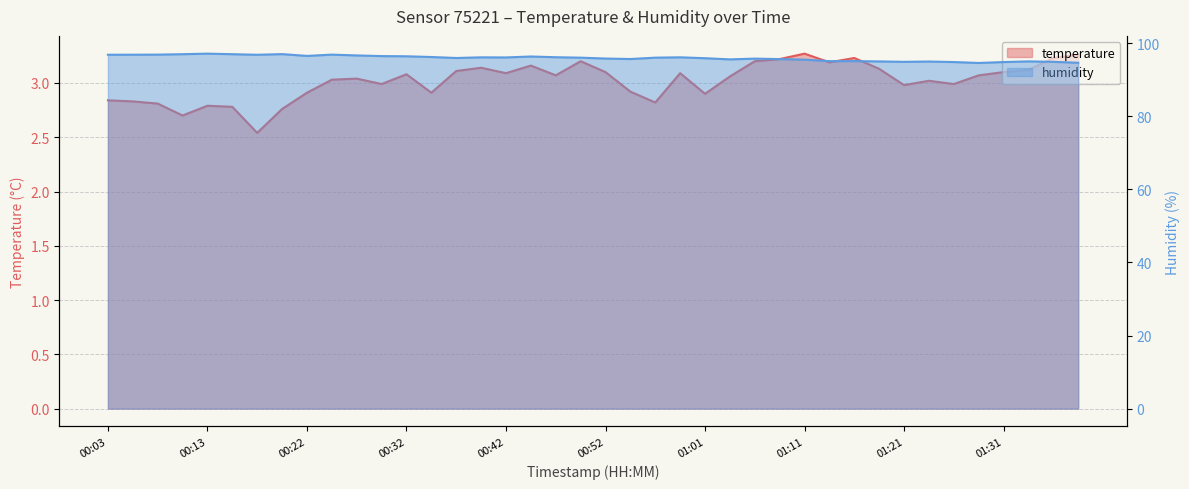

Reading left to right, list all the values displayed in this chart.

temperature: 00:03=2.8	00:05=2.8	00:08=2.8	00:10=2.7	00:13=2.8	00:15=2.8	00:18=2.5	00:20=2.8	00:22=2.9	00:25=3.0	00:27=3.0	00:30=3.0	00:32=3.1	00:35=2.9	00:37=3.1	00:40=3.1	00:42=3.1	00:44=3.2	00:47=3.1	00:49=3.2	00:52=3.1	00:54=2.9	00:57=2.8	00:59=3.1	01:01=2.9	01:04=3.1	01:06=3.2	01:09=3.2	01:11=3.3	01:14=3.2	01:16=3.2	01:18=3.1	01:21=3.0	01:23=3.0	01:26=3.0	01:28=3.1	01:31=3.1	01:33=3.1	01:36=3.2	01:38=3.3
humidity: 00:03=96.8	00:05=96.8	00:08=96.8	00:10=97.0	00:13=97.1	00:15=97.0	00:18=96.8	00:20=97.0	00:22=96.5	00:25=96.8	00:27=96.6	00:30=96.4	00:32=96.4	00:35=96.2	00:37=95.9	00:40=96.1	00:42=96.1	00:44=96.3	00:47=96.1	00:49=96.0	00:52=95.8	00:54=95.6	00:57=96.0	00:59=96.1	01:01=95.8	01:04=95.5	01:06=95.7	01:09=95.6	01:11=95.5	01:14=95.0	01:16=95.1	01:18=95.0	01:21=94.9	01:23=94.9	01:26=94.8	01:28=94.5	01:31=94.8	01:33=95.0	01:36=94.9	01:38=94.6